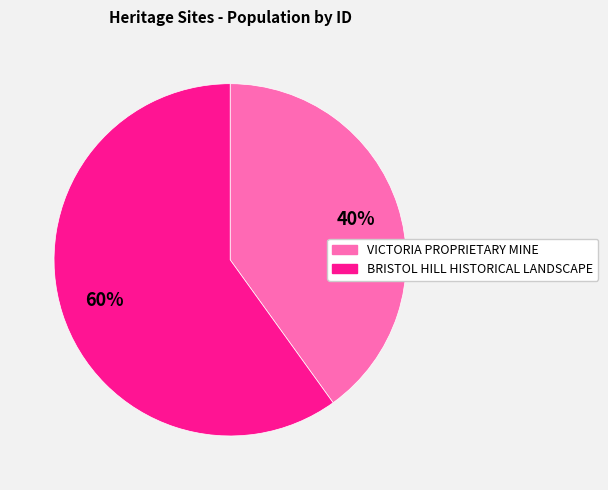

What is the smallest slice in the pie chart?

VICTORIA PROPRIETARY MINE